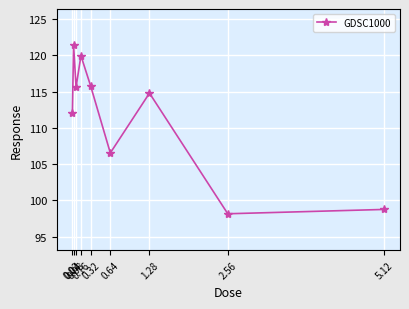

Does the chart have visible grid lines?

Yes